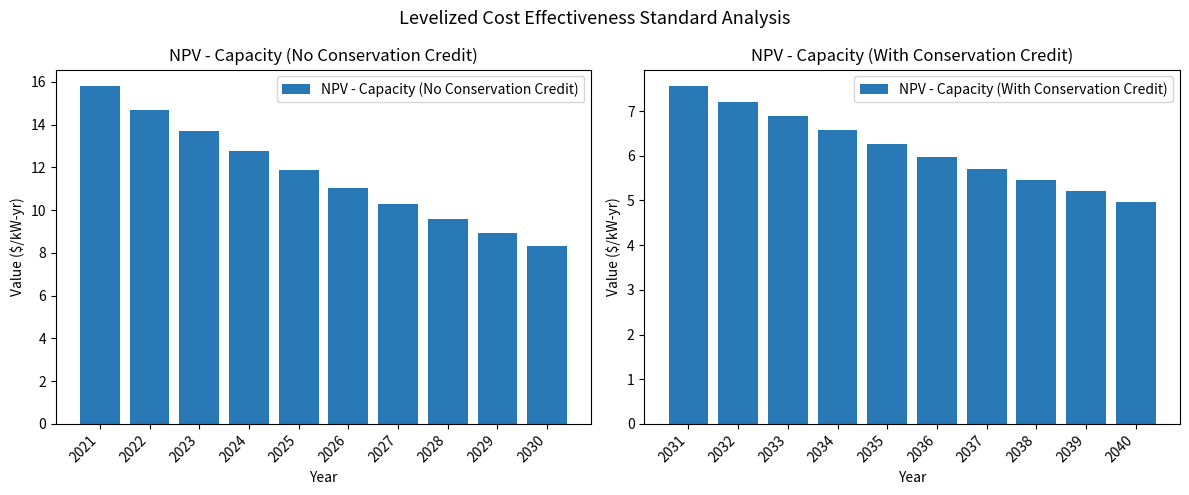

At which label does NPV - Capacity (No Conservation Credit) reach its minimum?

2030